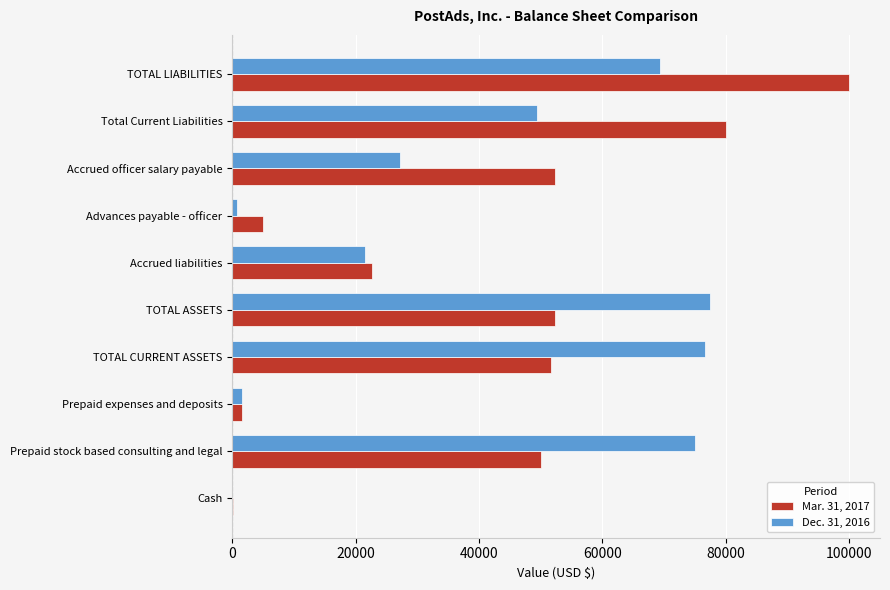

What are all the series names shown in the legend?

Mar. 31, 2017, Dec. 31, 2016